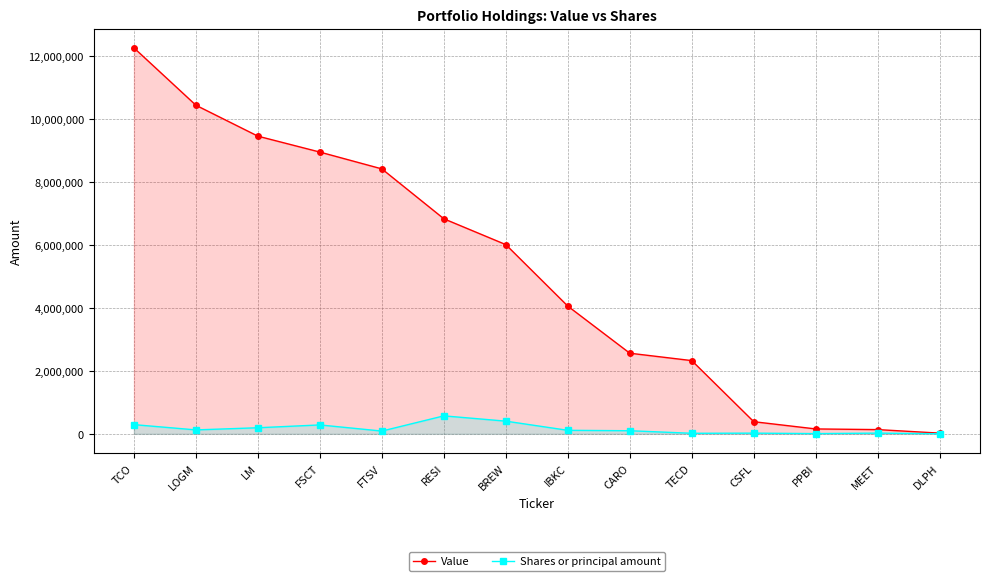

How many values in the Shares or principal amount series exceed 112223?

6